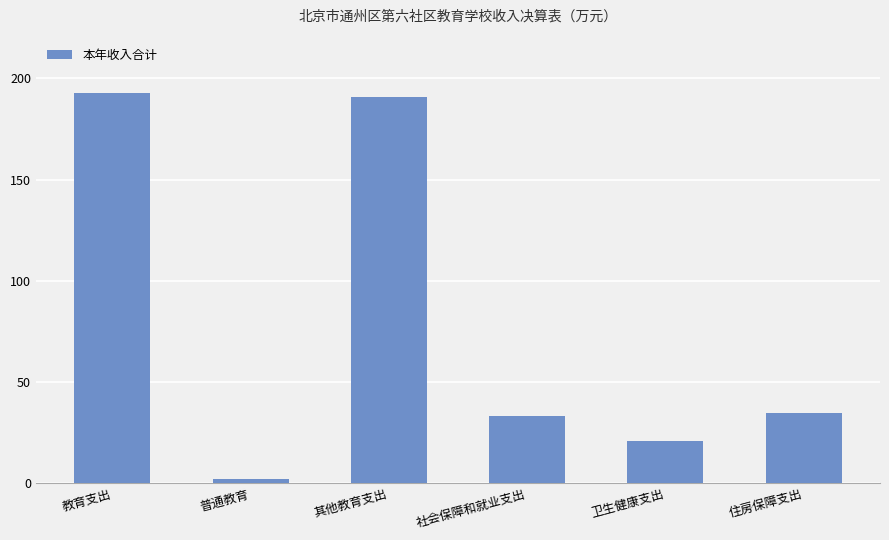

Read the value at 住房保障支出.

34.6